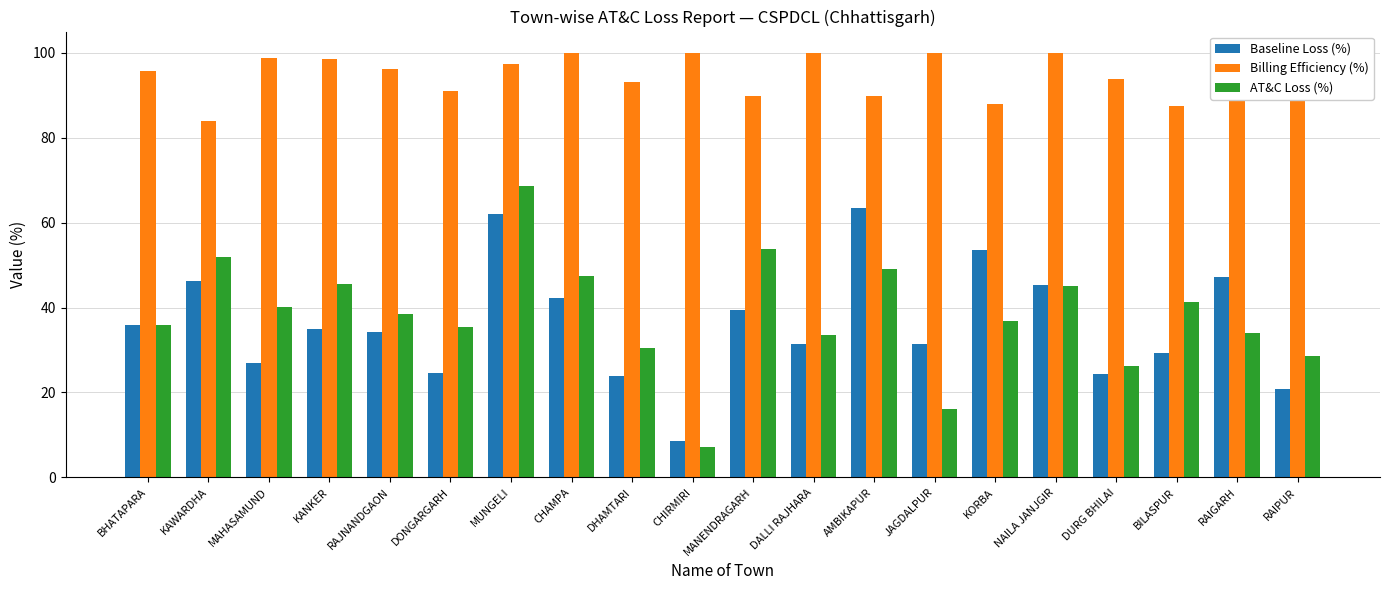

Which series has the largest total across all categories?

Billing Efficiency (%)